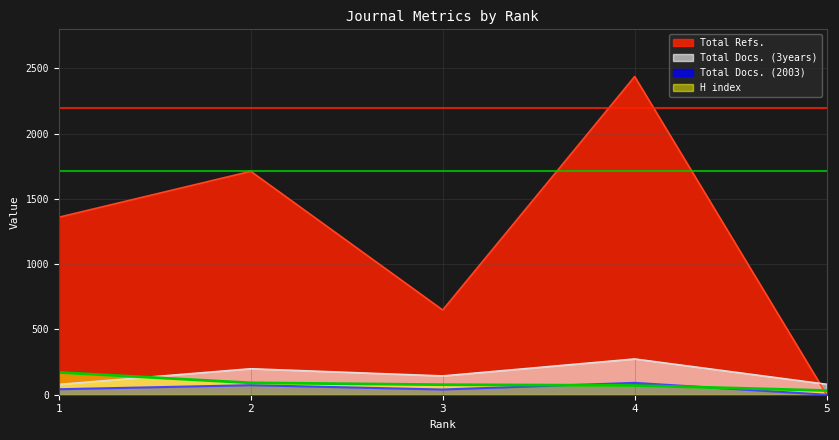

At which category is the sum across all series the highest?

4